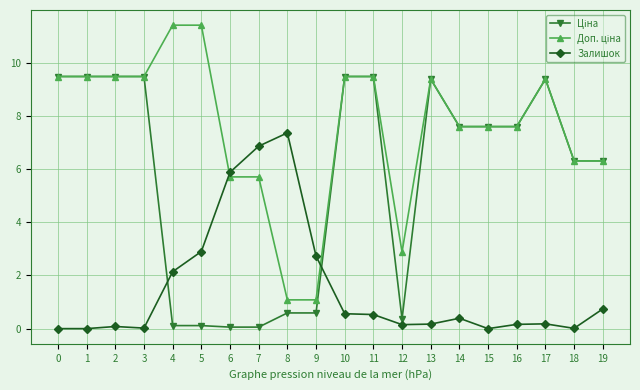

What is the maximum value for Залишок?

7.4